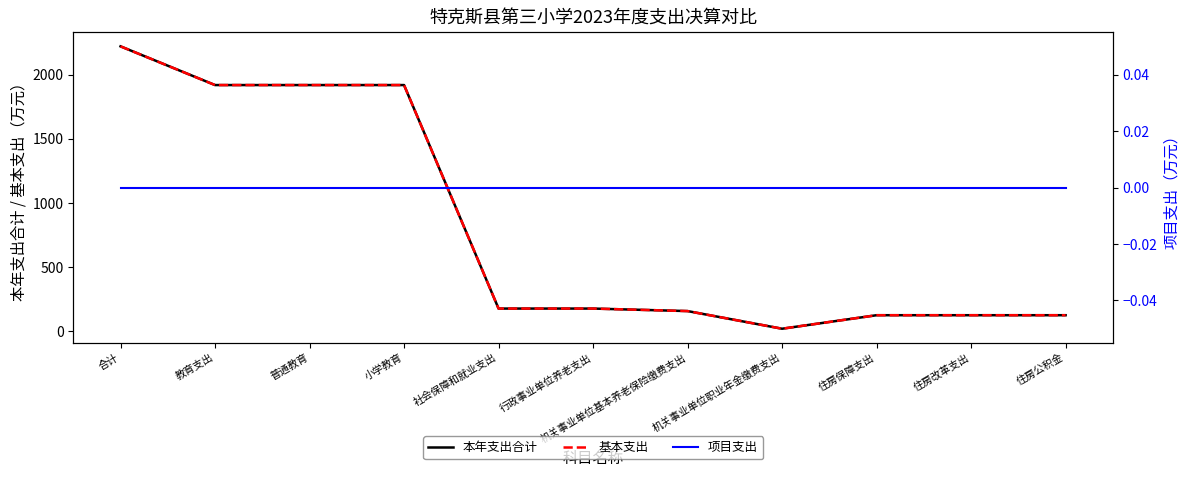

Reading left to right, transcribe all the data shown in this chart.

本年支出合计: 合计=2220.3	教育支出=1918.6	普通教育=1918.6	小学教育=1918.6	社会保障和就业支出=176.8	行政事业单位养老支出=176.8	机关事业单位基本养老保险缴费支出=157.2	机关事业单位职业年金缴费支出=19.6	住房保障支出=124.9	住房改革支出=124.9	住房公积金=124.9
基本支出: 合计=2220.3	教育支出=1918.6	普通教育=1918.6	小学教育=1918.6	社会保障和就业支出=176.8	行政事业单位养老支出=176.8	机关事业单位基本养老保险缴费支出=157.2	机关事业单位职业年金缴费支出=19.6	住房保障支出=124.9	住房改革支出=124.9	住房公积金=124.9
项目支出: 合计=0.0	教育支出=0.0	普通教育=0.0	小学教育=0.0	社会保障和就业支出=0.0	行政事业单位养老支出=0.0	机关事业单位基本养老保险缴费支出=0.0	机关事业单位职业年金缴费支出=0.0	住房保障支出=0.0	住房改革支出=0.0	住房公积金=0.0